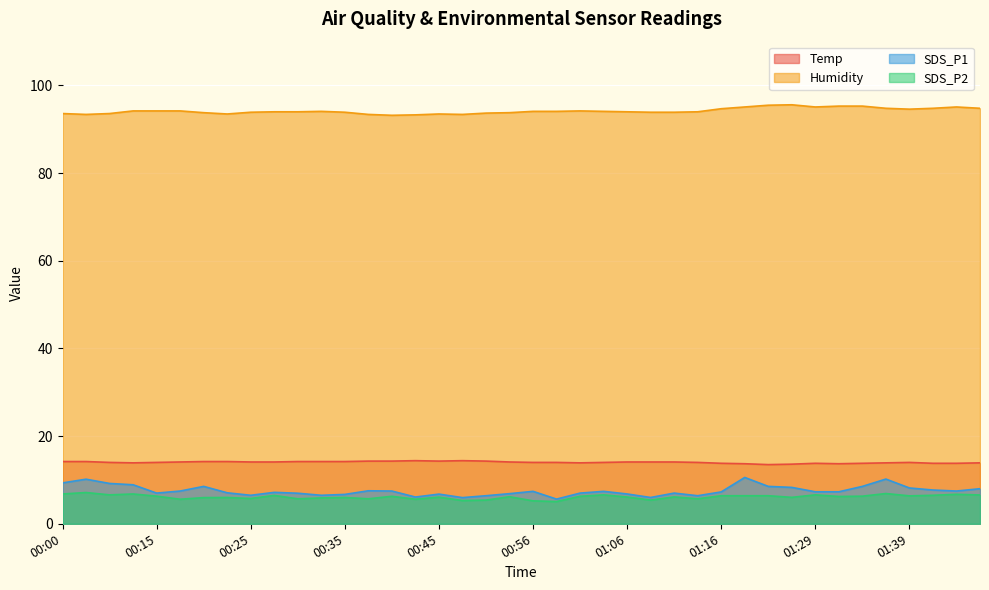

Where does the Temp series first go above 14?

00:00